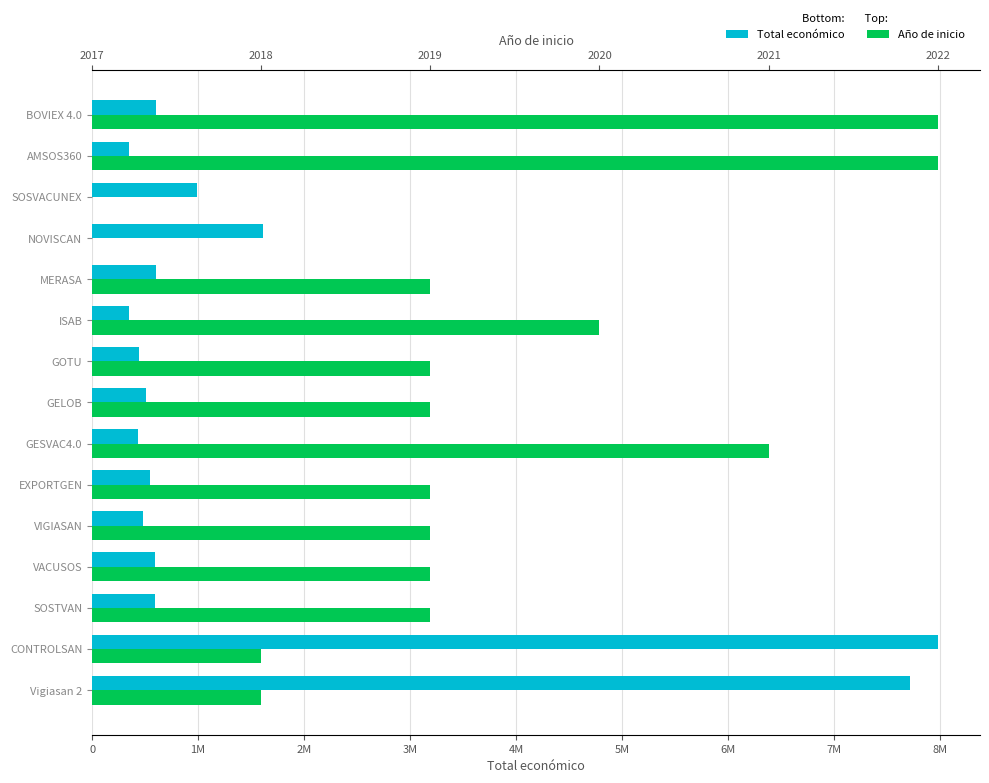

Reading left to right, transcribe all the data shown in this chart.

Total económico: 598672	352350	987684	1609378	599986	348843	444167	511047	430411	543404	480156	592376	595133	7977125	7717171
Año de inicio: 5	5	0	0	2	3	2	2	4	2	2	2	2	1	1